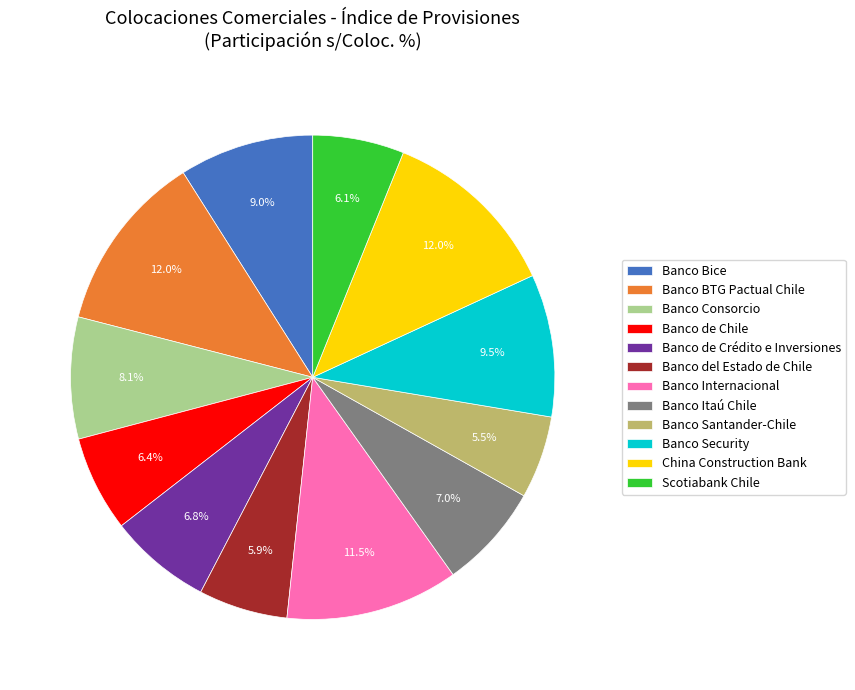

Combined, what portion of the pie is Banco de Chile and Banco Bice?

15.4%